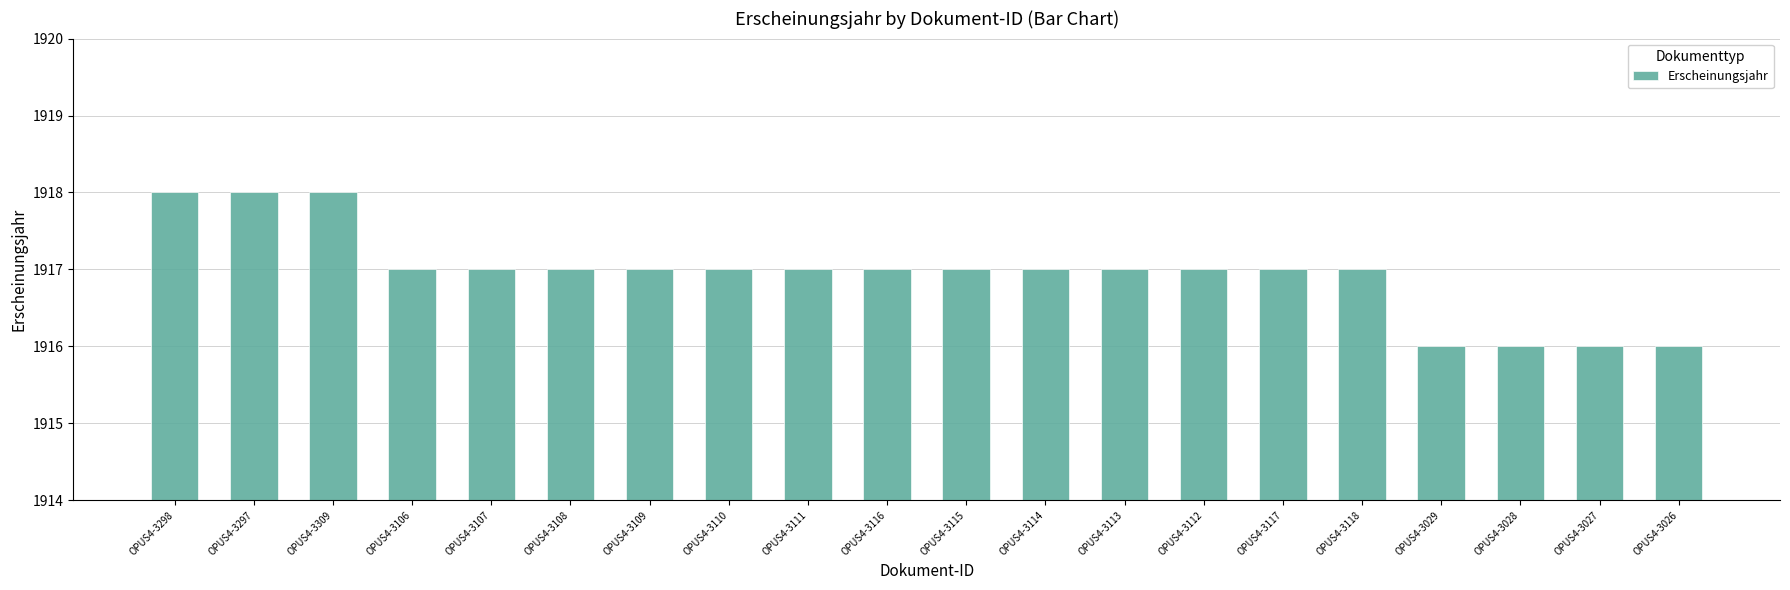

What is the ratio of the value at OPUS4-3027 to the value at OPUS4-3297?

1.0